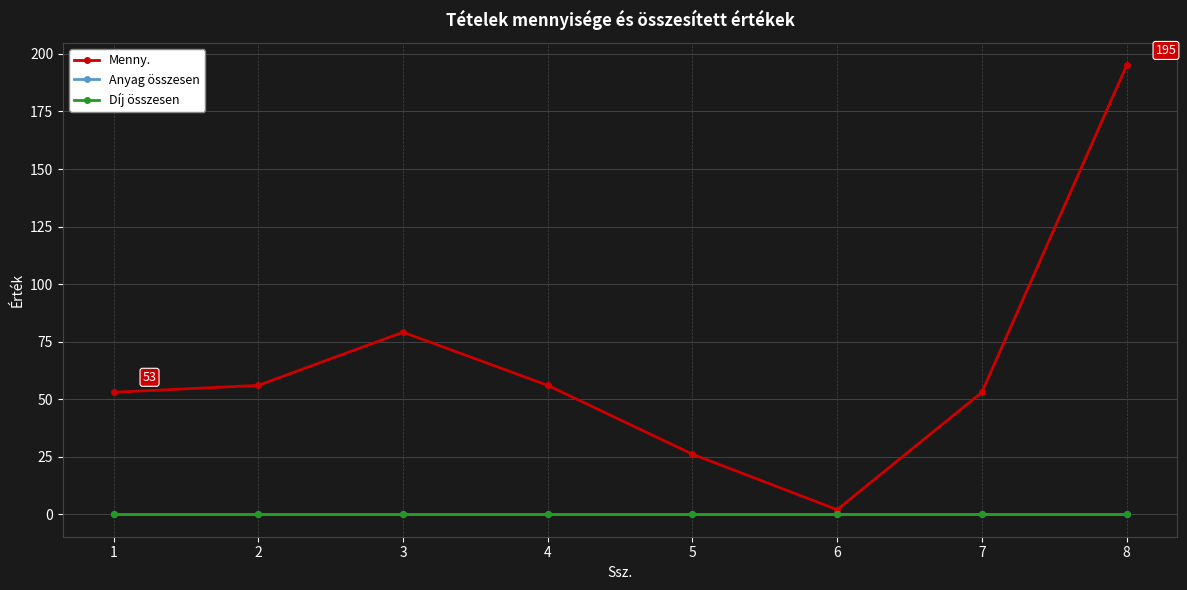

Does the chart have visible grid lines?

Yes